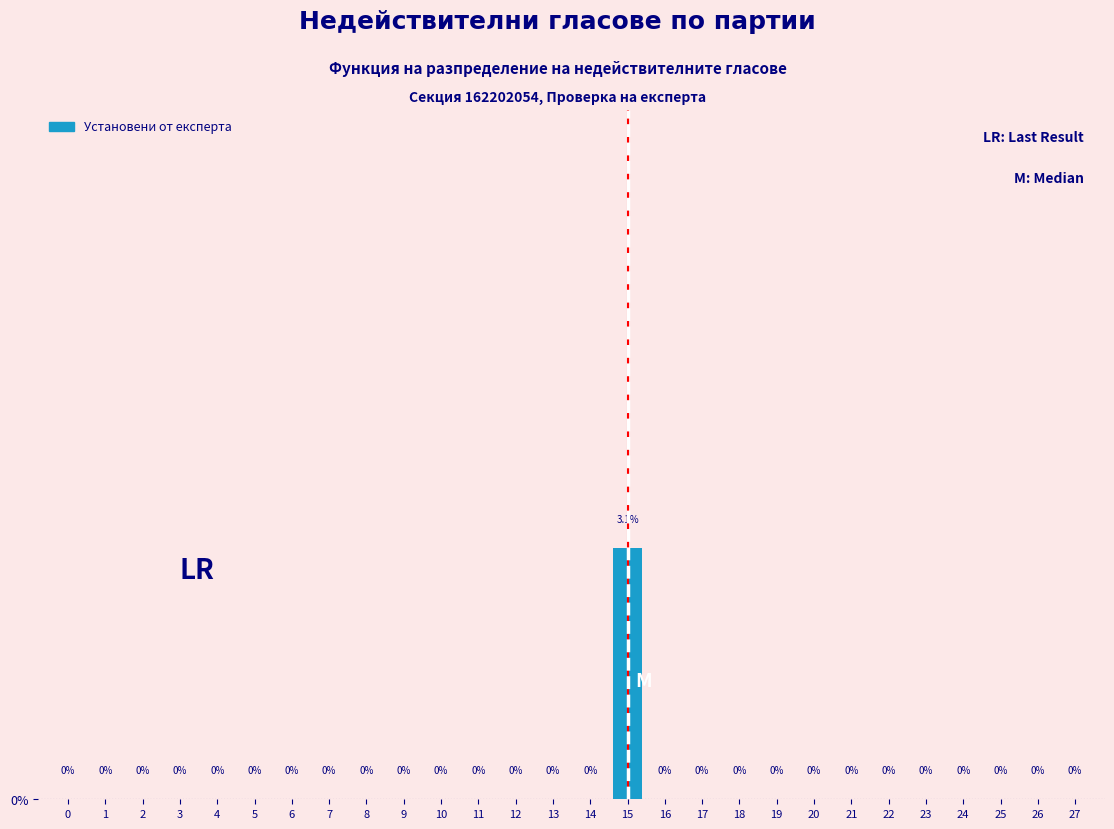

Reading left to right, what are all the values shown in this chart?

0=0.0	1=0.0	2=0.0	3=0.0	4=0.0	5=0.0	6=0.0	7=0.0	8=0.0	9=0.0	10=0.0	11=0.0	12=0.0	13=0.0	14=0.0	15=3.1	16=0.0	17=0.0	18=0.0	19=0.0	20=0.0	21=0.0	22=0.0	23=0.0	24=0.0	25=0.0	26=0.0	27=0.0